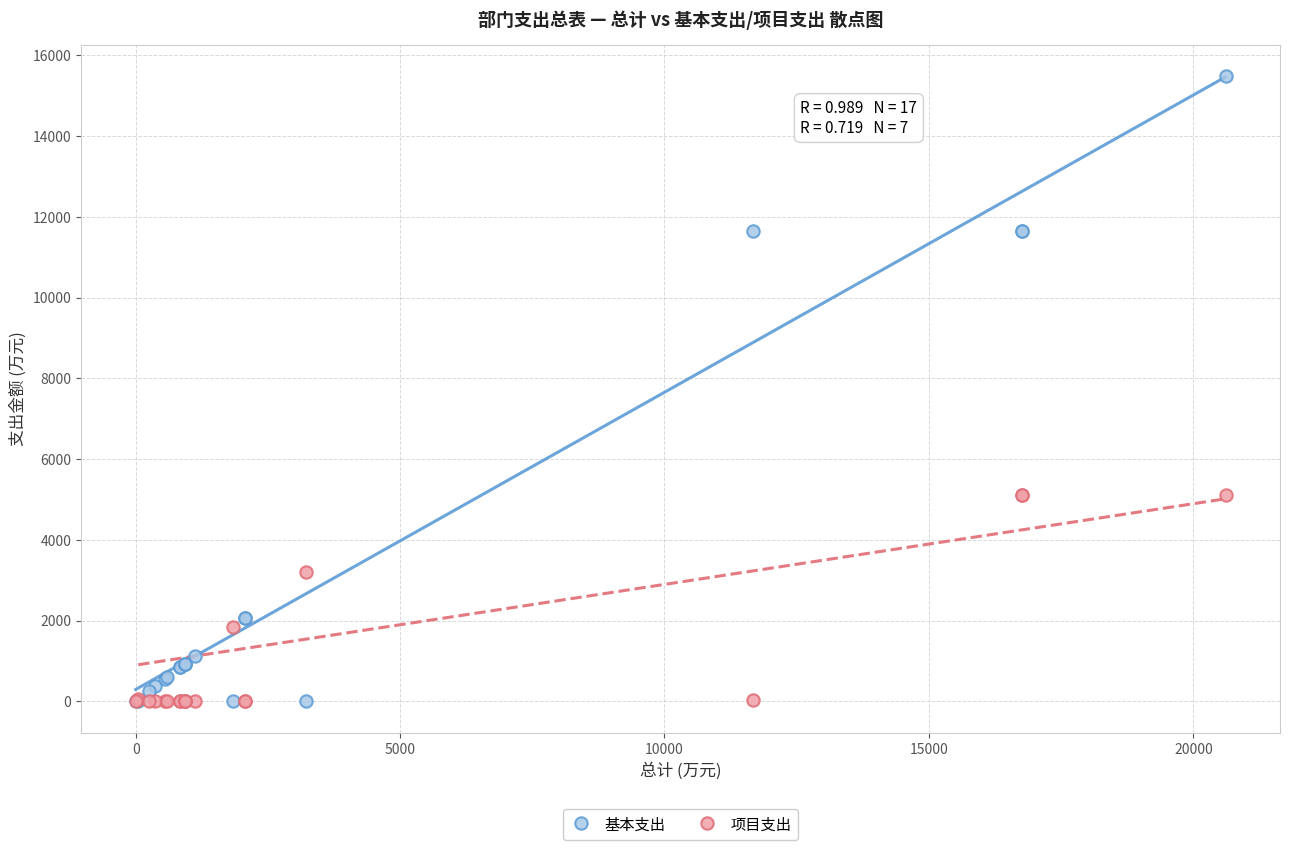

Which series has the widest spread of Y values?

基本支出